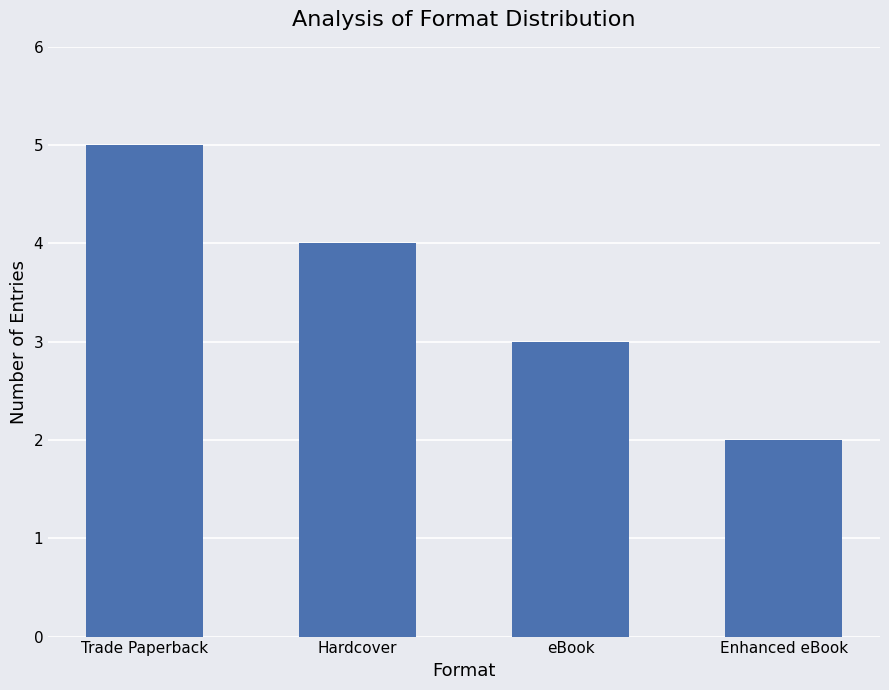

What is the difference between the maximum and minimum values?

3